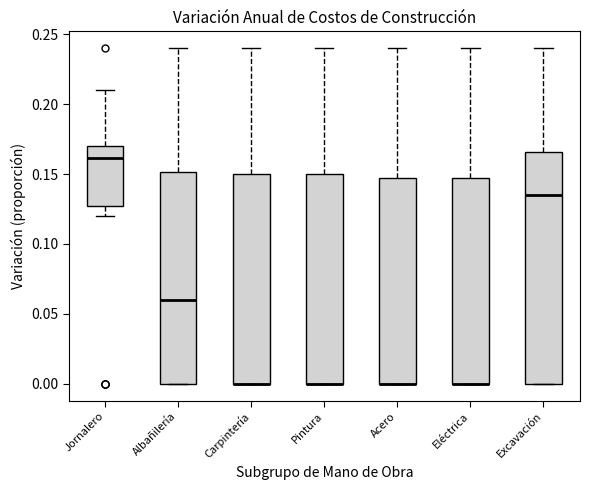

Reading left to right, transcribe this box plot: for each box, give where its median line is, the range the box spans, and where its two whiskers end, as read against the y-axis. The values are not printed on the chart, so give them approximately, as read against the axis.

Jornalero: median 0.160, box 0.130 to 0.170, whiskers 0.120 to 0.210
Albañilería: median 0.060, box 0.000 to 0.150, whiskers 0.000 to 0.240
Carpintería: median 0.000 (drawn on the box's lower edge), box 0.000 to 0.150, whiskers 0.000 to 0.240
Pintura: median 0.000 (drawn on the box's lower edge), box 0.000 to 0.150, whiskers 0.000 to 0.240
Acero: median 0.000 (drawn on the box's lower edge), box 0.000 to 0.145, whiskers 0.000 to 0.240
Eléctrica: median 0.000 (drawn on the box's lower edge), box 0.000 to 0.150, whiskers 0.000 to 0.240
Excavación: median 0.135, box 0.000 to 0.165, whiskers 0.000 to 0.240